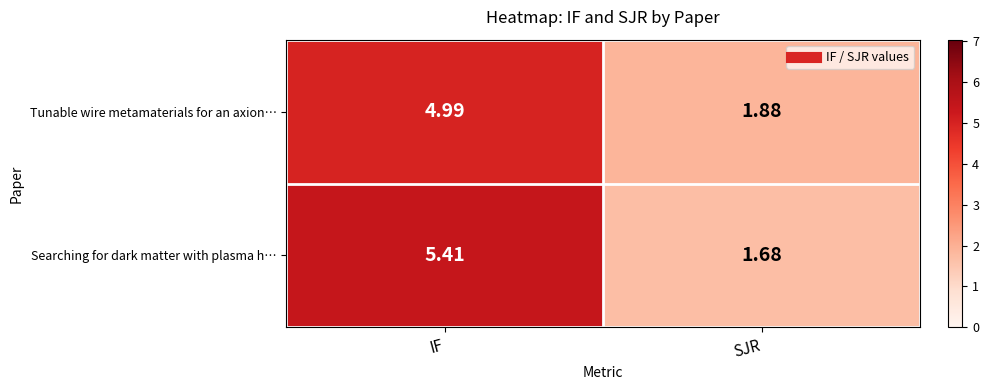

Rank the series by their maximum value, from lowest to highest.

Tunable wire metamaterials for an axion…, Searching for dark matter with plasma h…